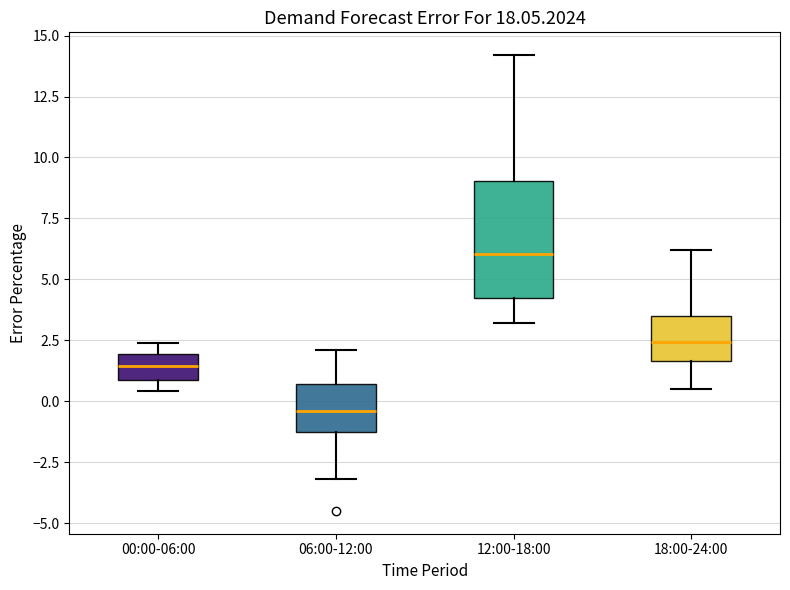

Reading left to right, transcribe this box plot: for each box, give where its median line is, the range the box spans, and where its two whiskers end, as read against the y-axis. The values are not printed on the chart, so give them approximately, as read against the axis.

00:00-06:00: median 1.5, box 1.0 to 2.0, whiskers 0.5 to 2.5
06:00-12:00: median -0.5, box -1.0 to 0.5, whiskers -3.0 to 2.0
12:00-18:00: median 6.0, box 4.5 to 9.0, whiskers 3.0 to 14.0
18:00-24:00: median 2.5, box 1.5 to 3.5, whiskers 0.5 to 6.0